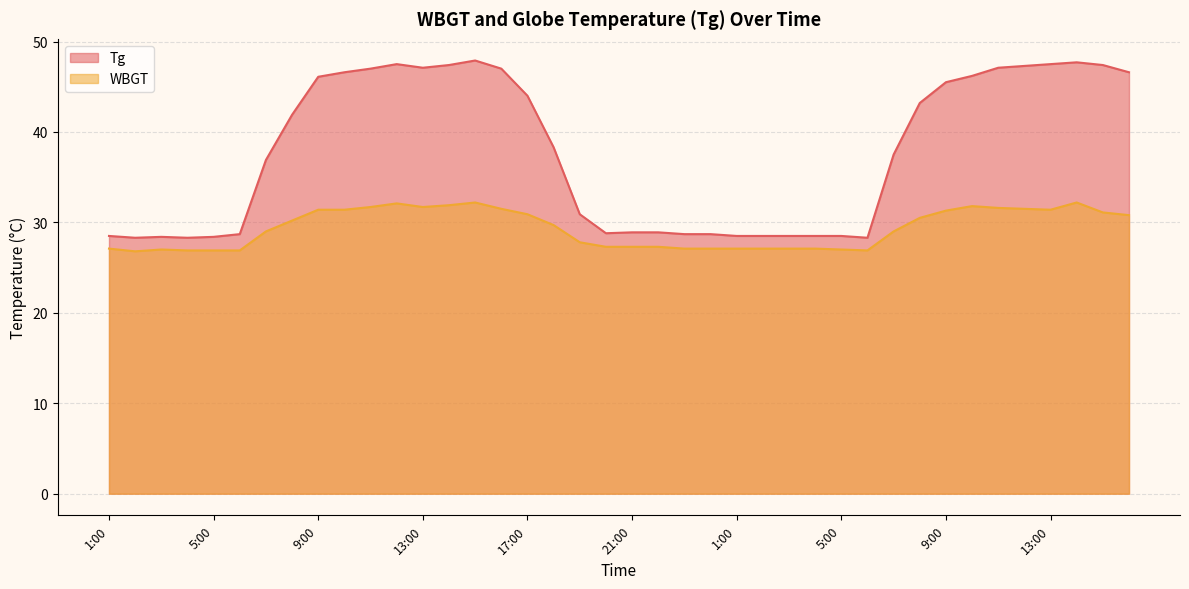

How many interior local peaks does the Tg series have?

4